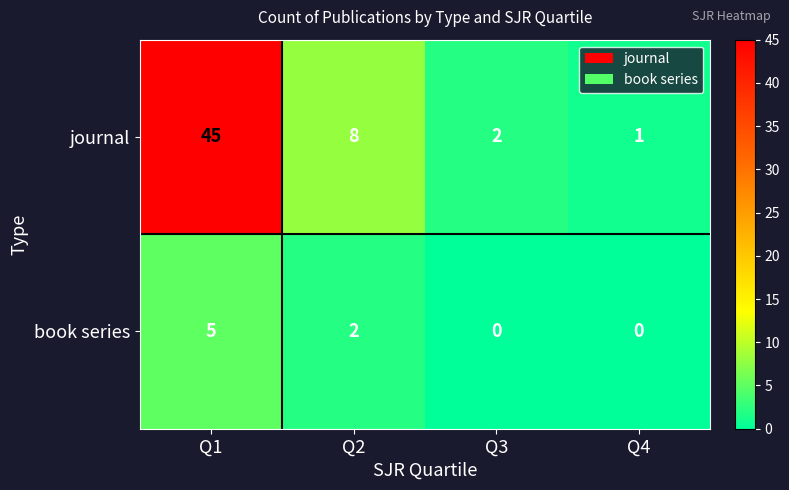

Rank the series by their average value, from highest to lowest.

journal, book series